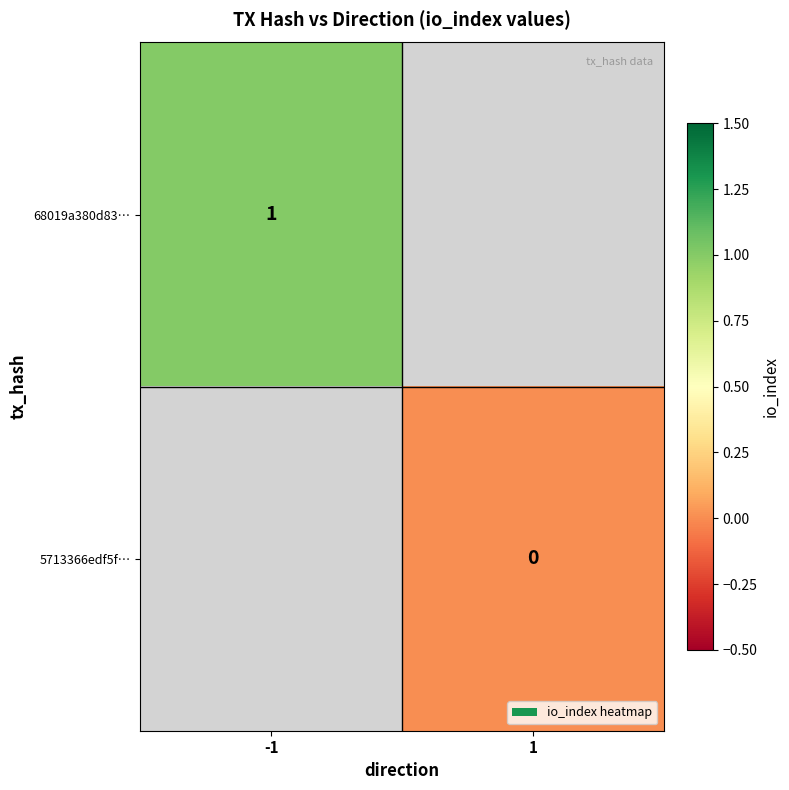

True or false: 68019a380d83… has a value of 2 at -1.

False